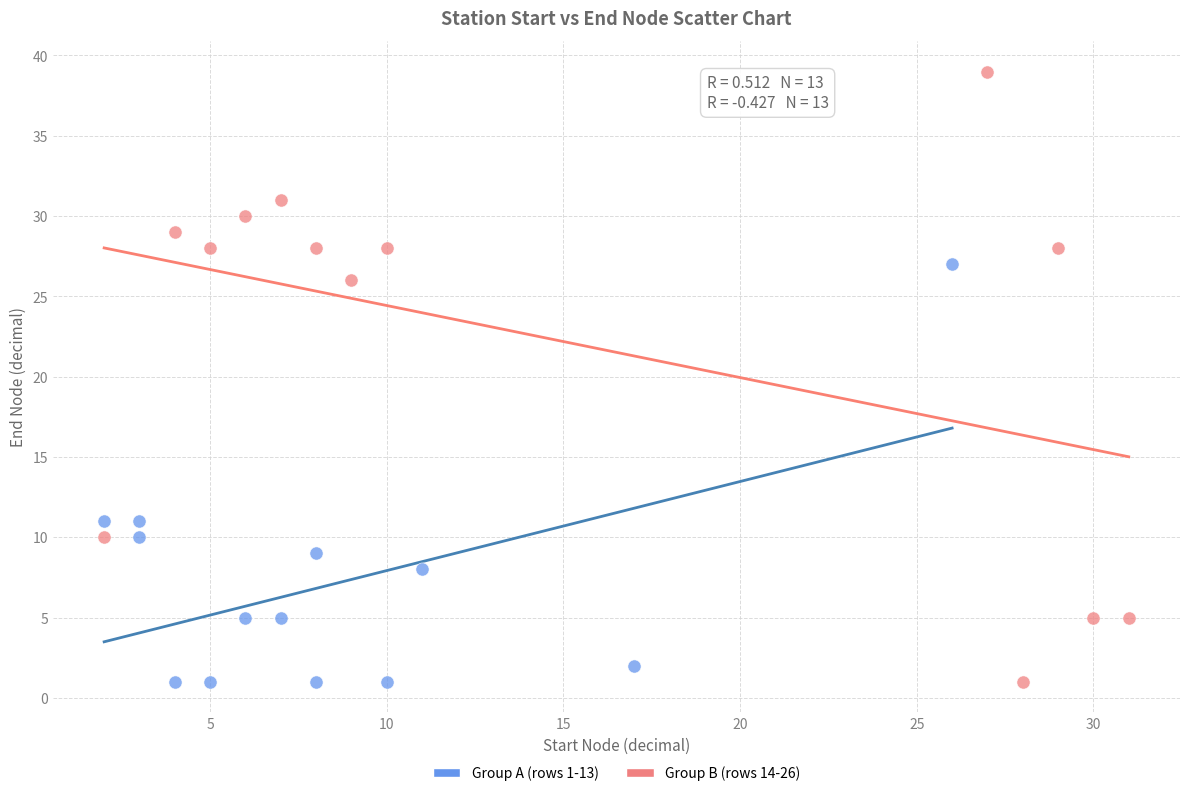

Which series contains the highest Y value?

Group B (rows 14-26)